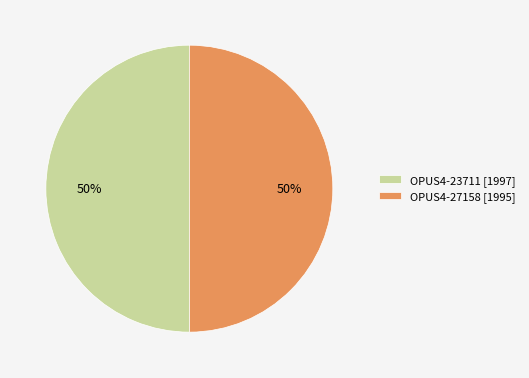

To the nearest percent, what percentage of the pie is OPUS4-27158?

50%